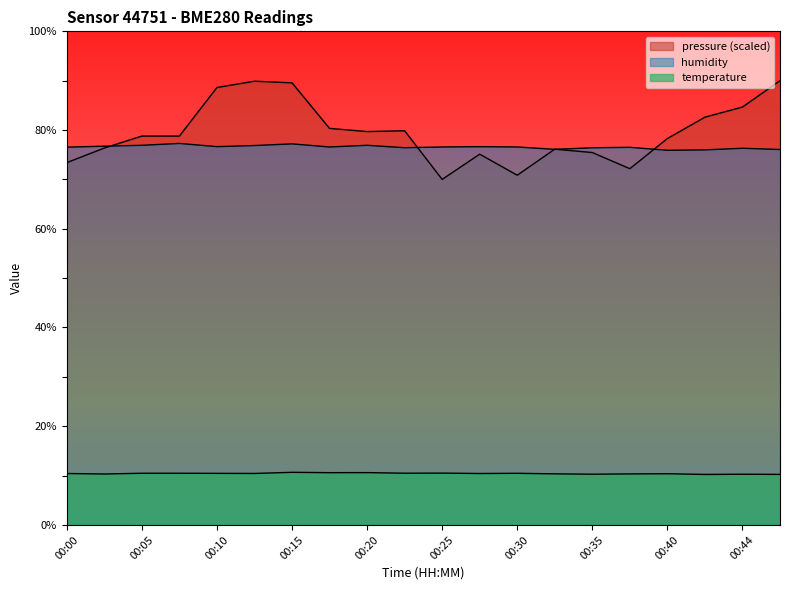

Which has a higher value, 00:35 or 00:18?

00:18